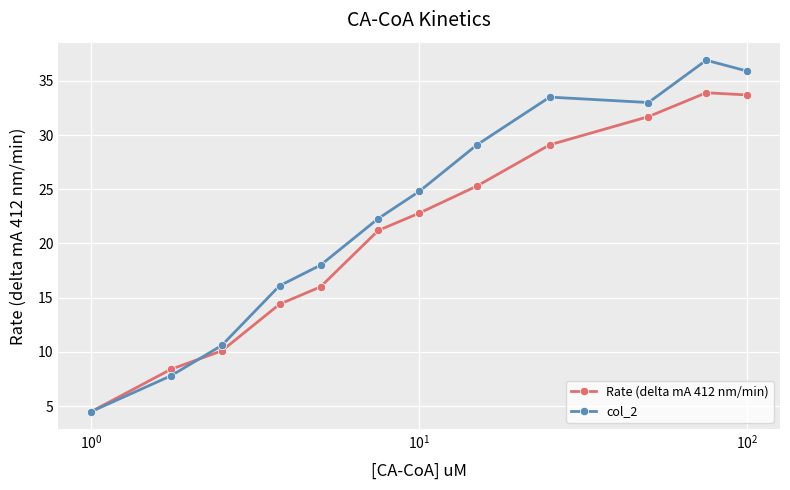

After their last crossing, which series has the higher values: Rate (delta mA 412 nm/min) or col_2?

col_2